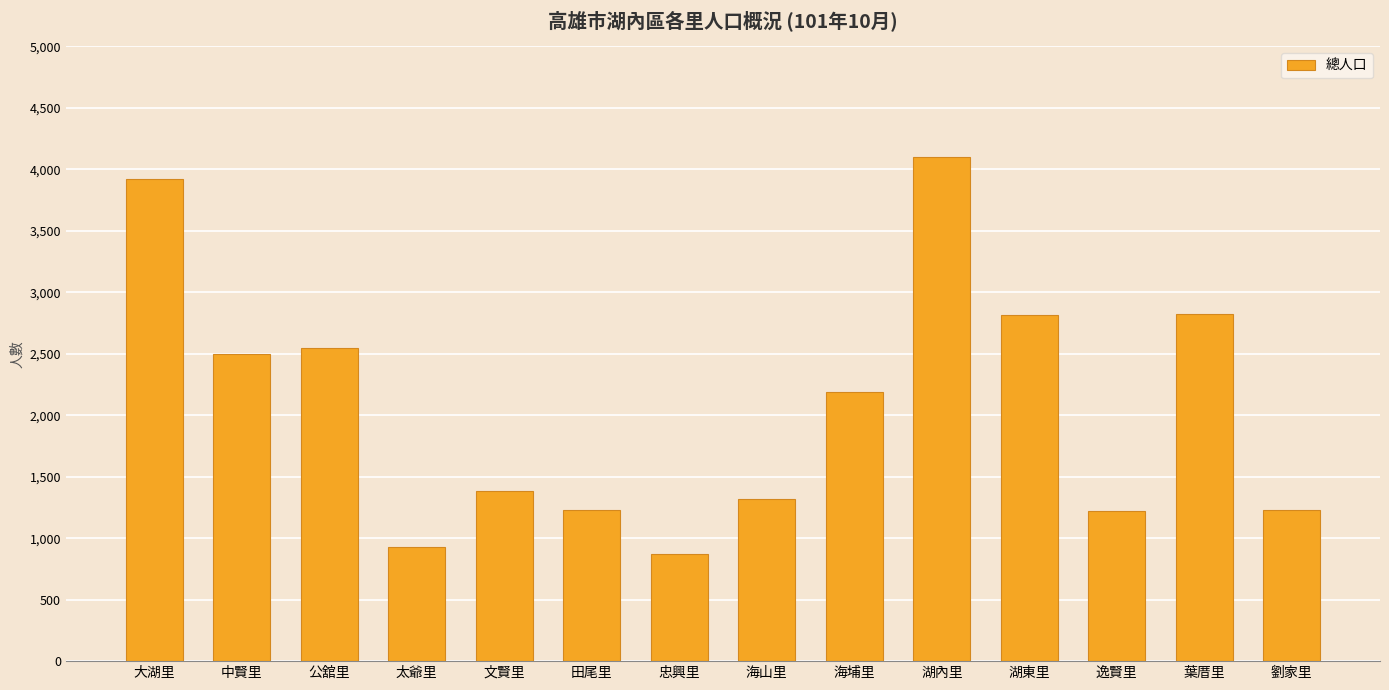

What is the label of the 8th bar from the left?

海山里